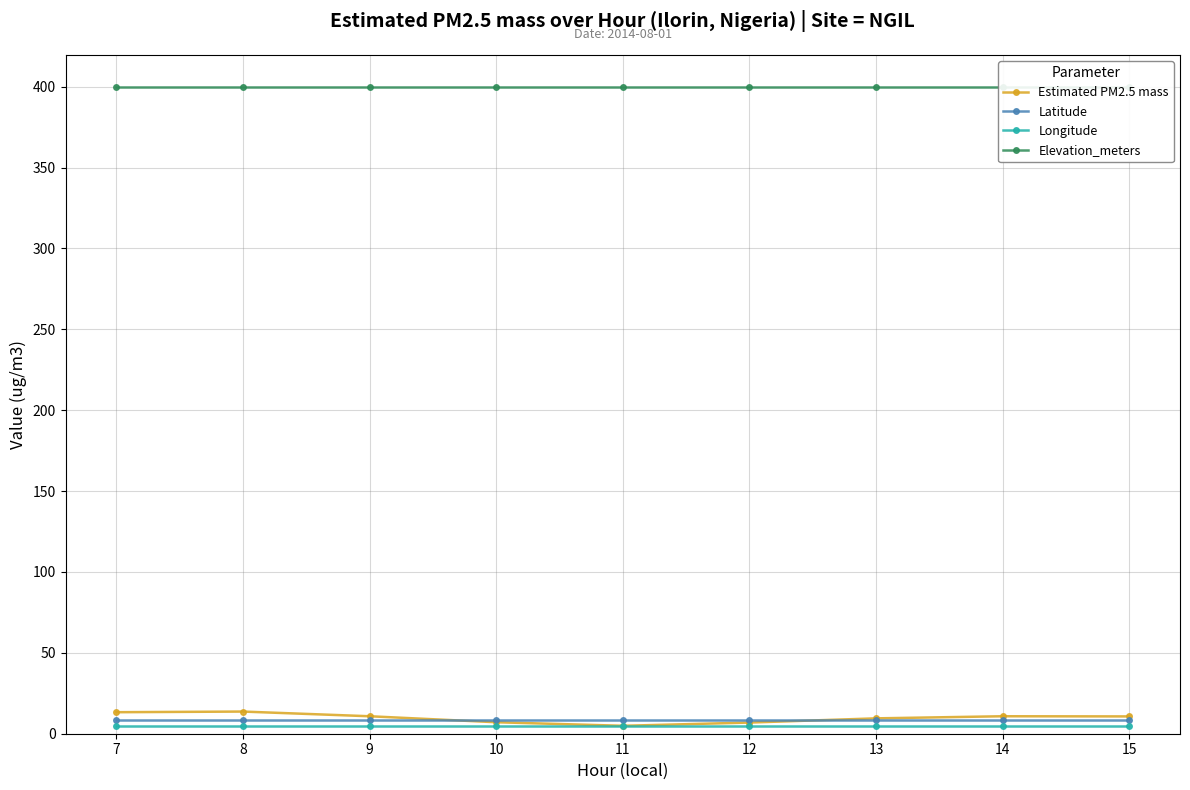

How many intersections are there between Latitude and Estimated PM2.5 mass?

2